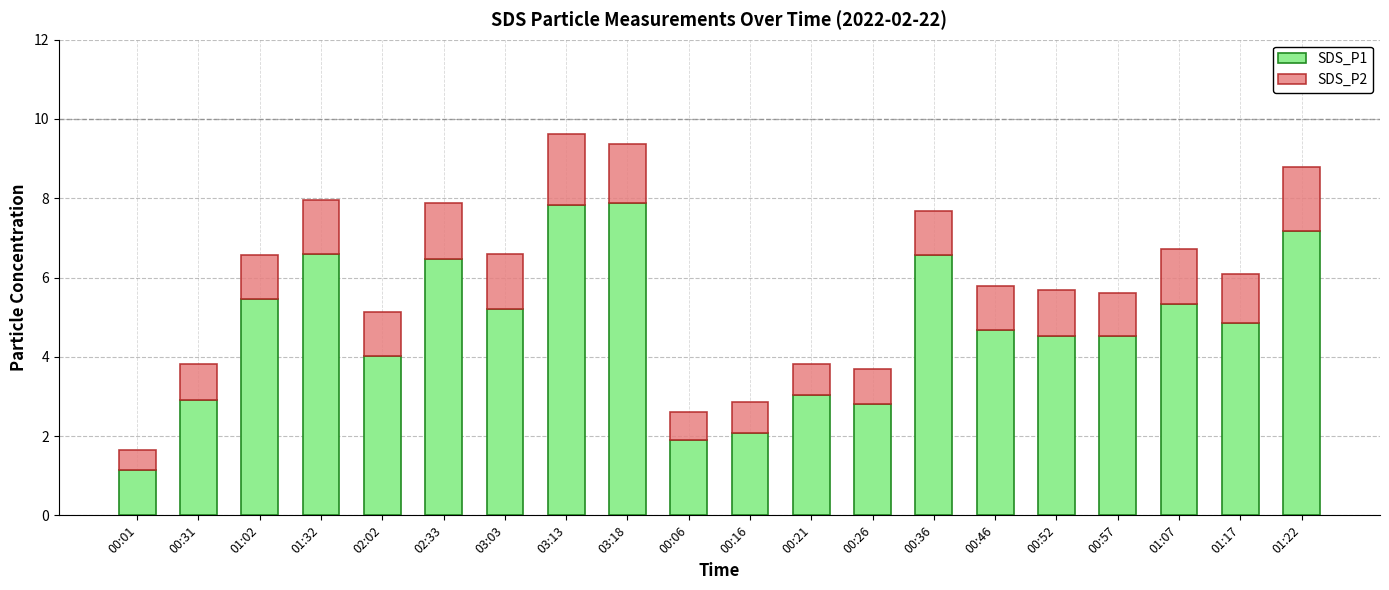

How many bars are there in total?

20